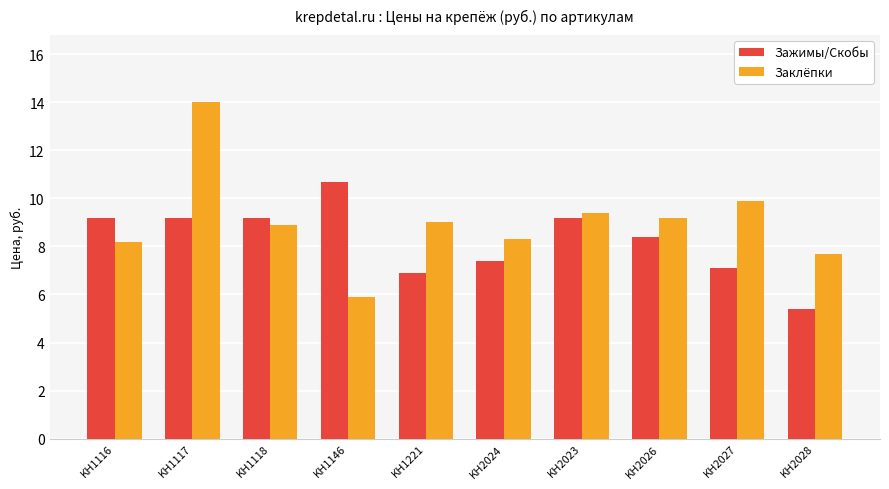

Which series has the widest spread of values?

Заклёпки